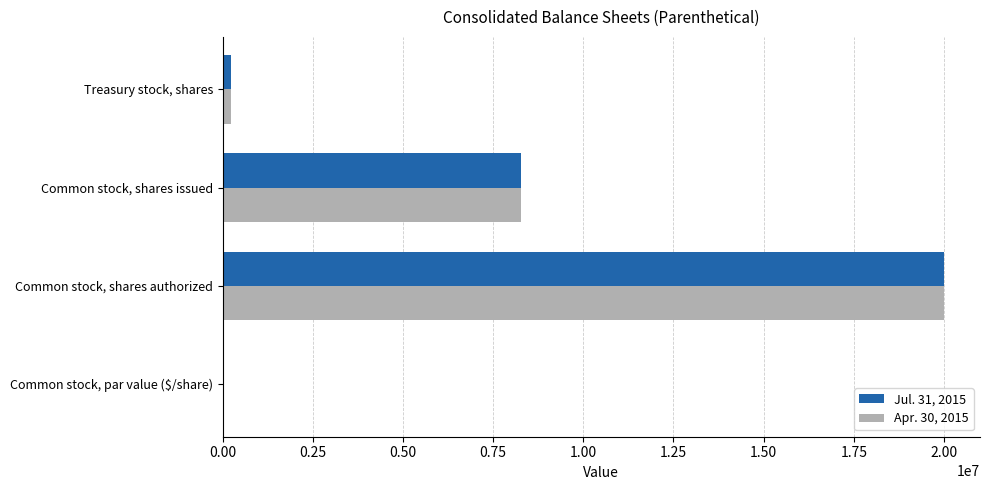

What is the sum of all Jul. 31, 2015 values?

28509954.1